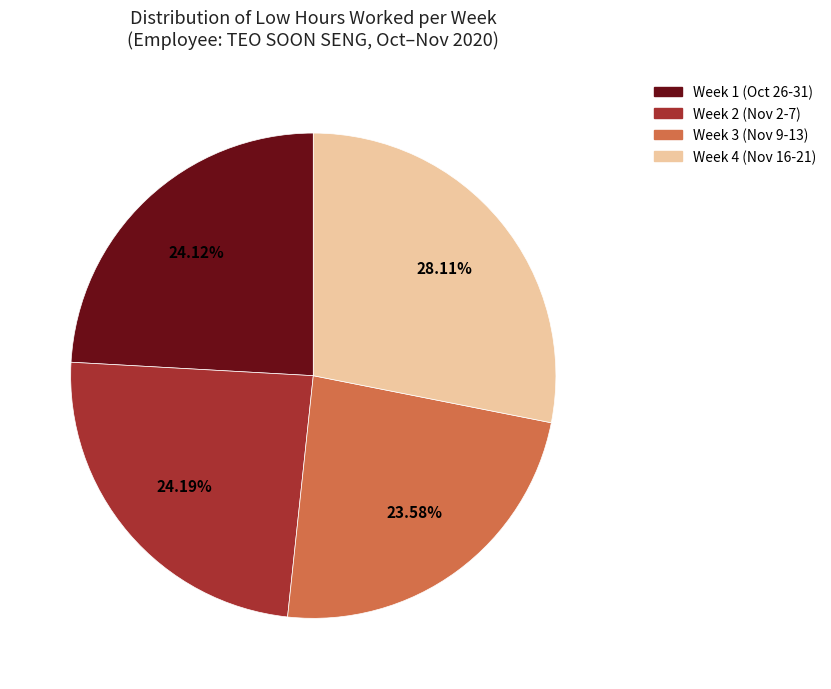

Is there any slice that represents more than half of the pie?

No